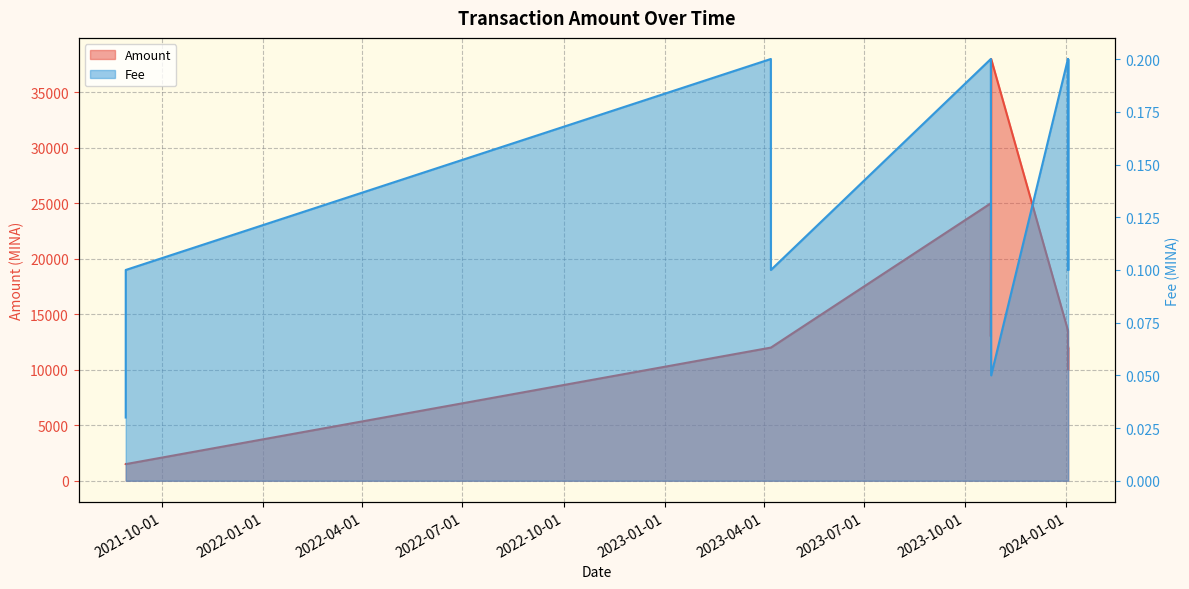

At which label is Fee closest to 0?

2021-08-28 19:54